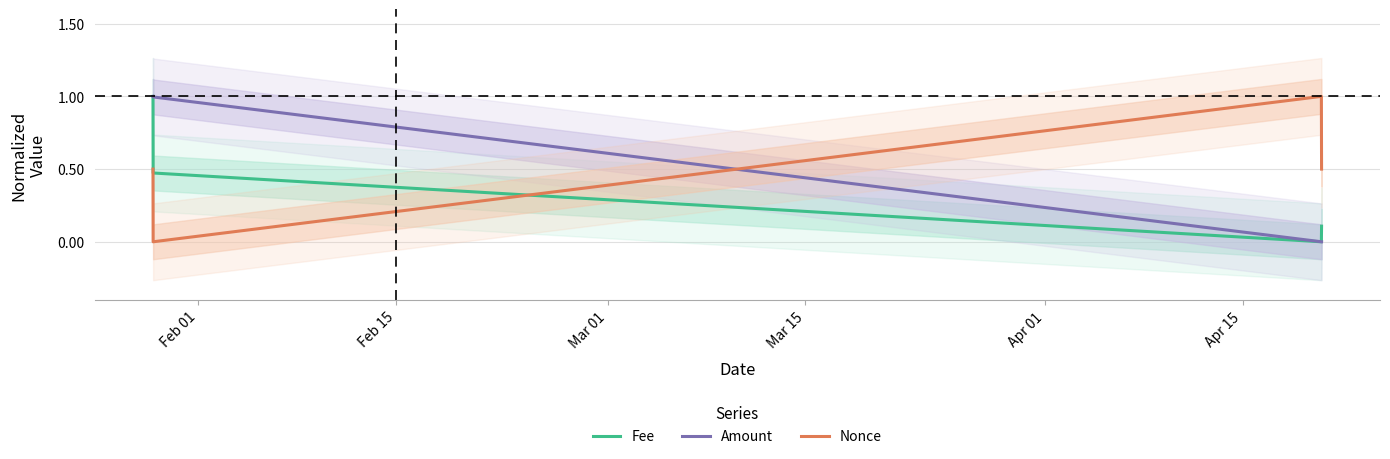

What is the maximum value for Fee?

1.0